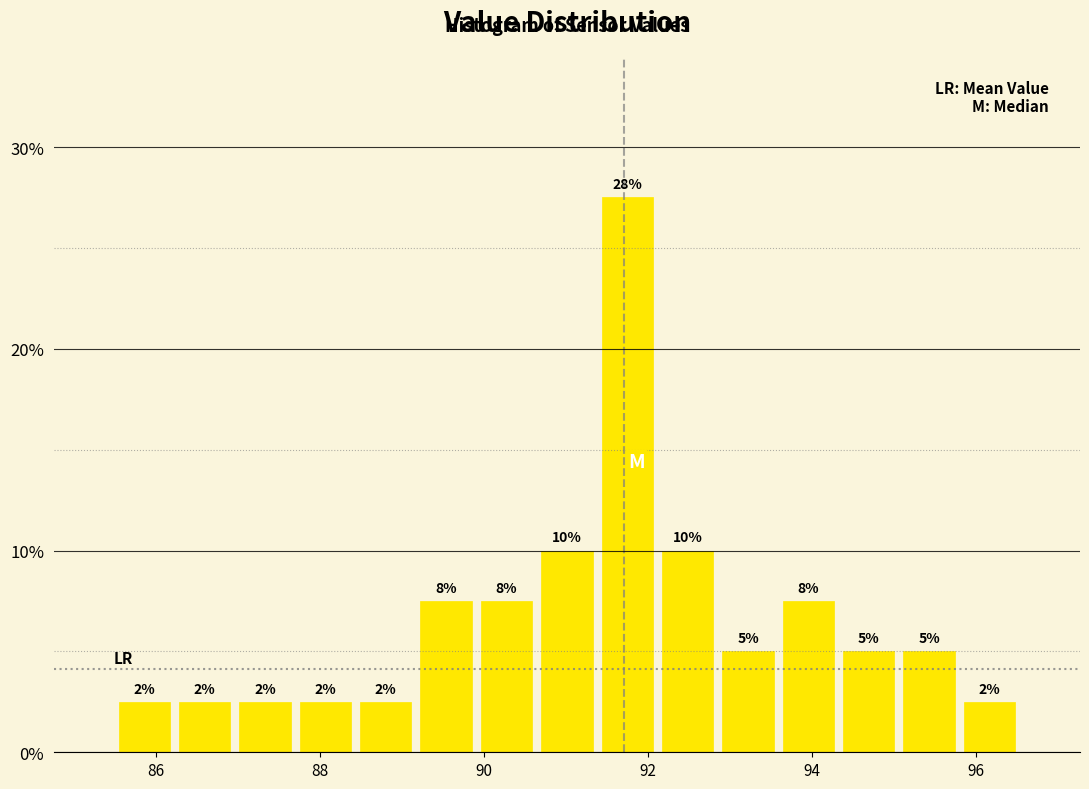

Around what value on the x-axis is the tallest bar? Give the approximate position of its centre, as read against the axis.

91.8